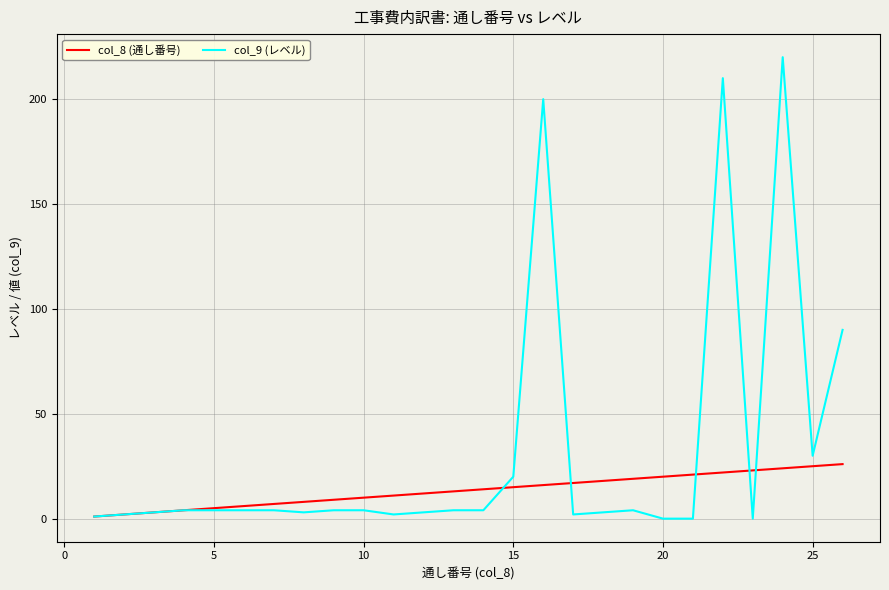

List the series in order of their peak value, highest first.

col_9 (レベル), col_8 (通し番号)